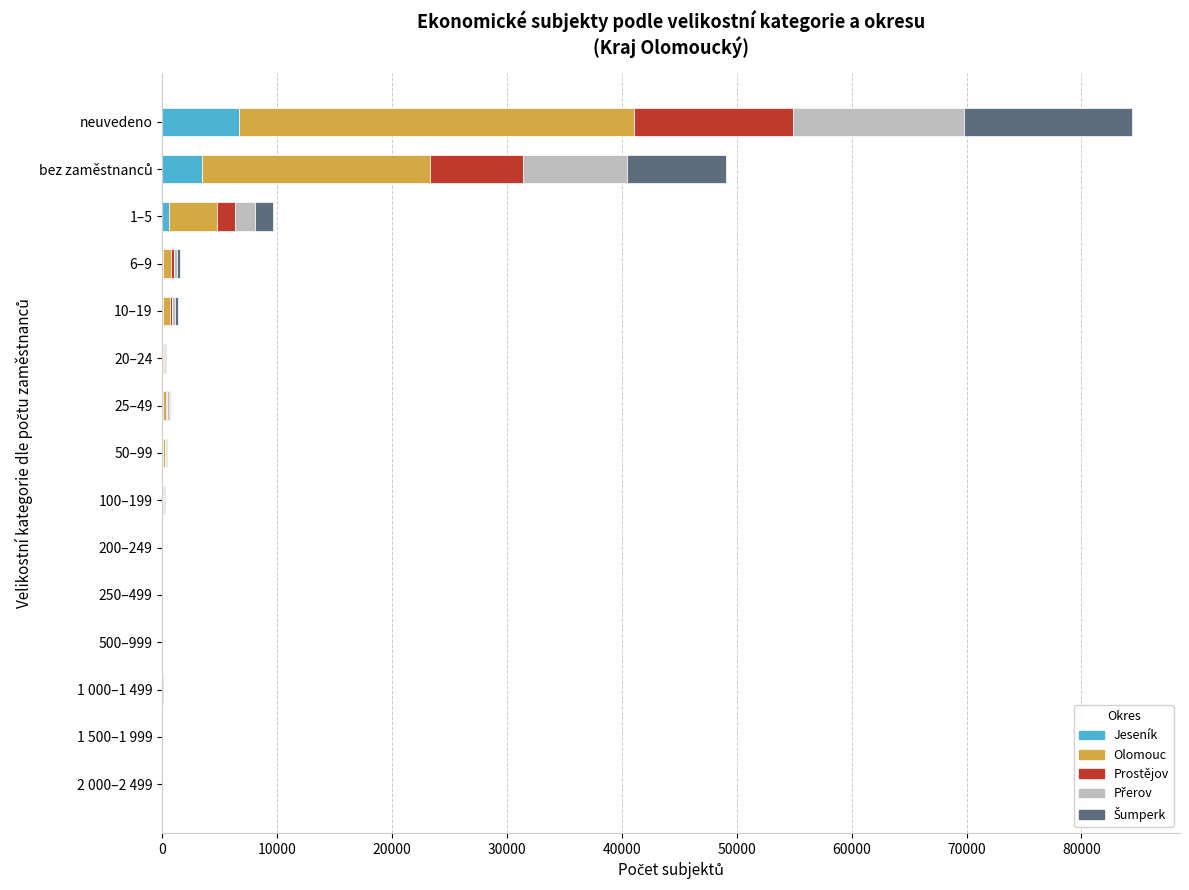

At which category is the sum across all series the highest?

neuvedeno